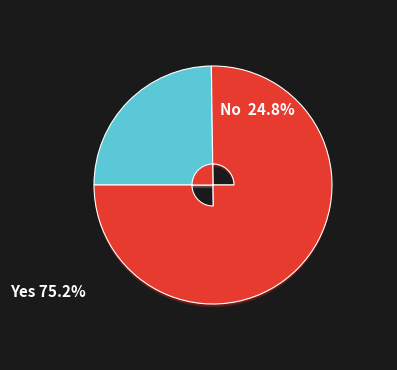

What percentage do NLIGHT INC and WM TECHNOLOGY INC (W) together represent?

11.1%